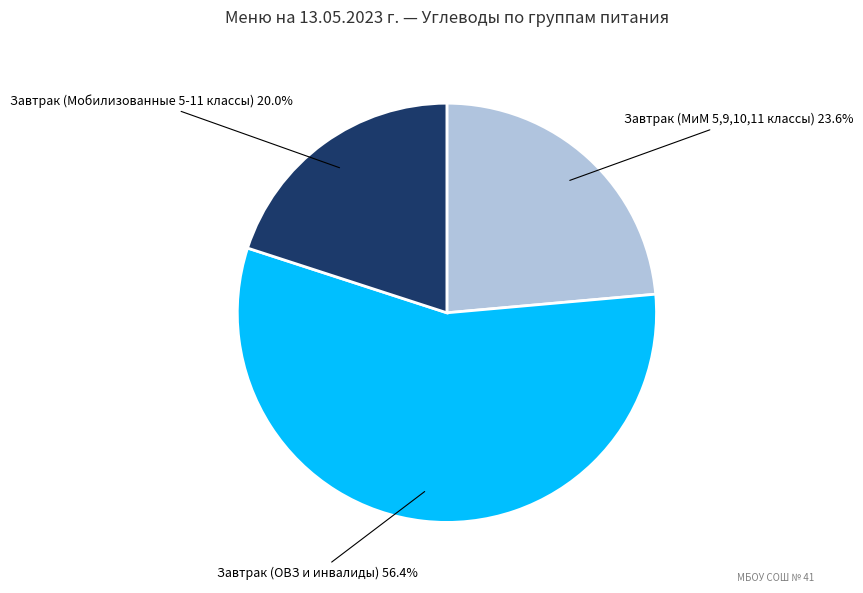

Is there any slice that represents more than half of the pie?

Yes